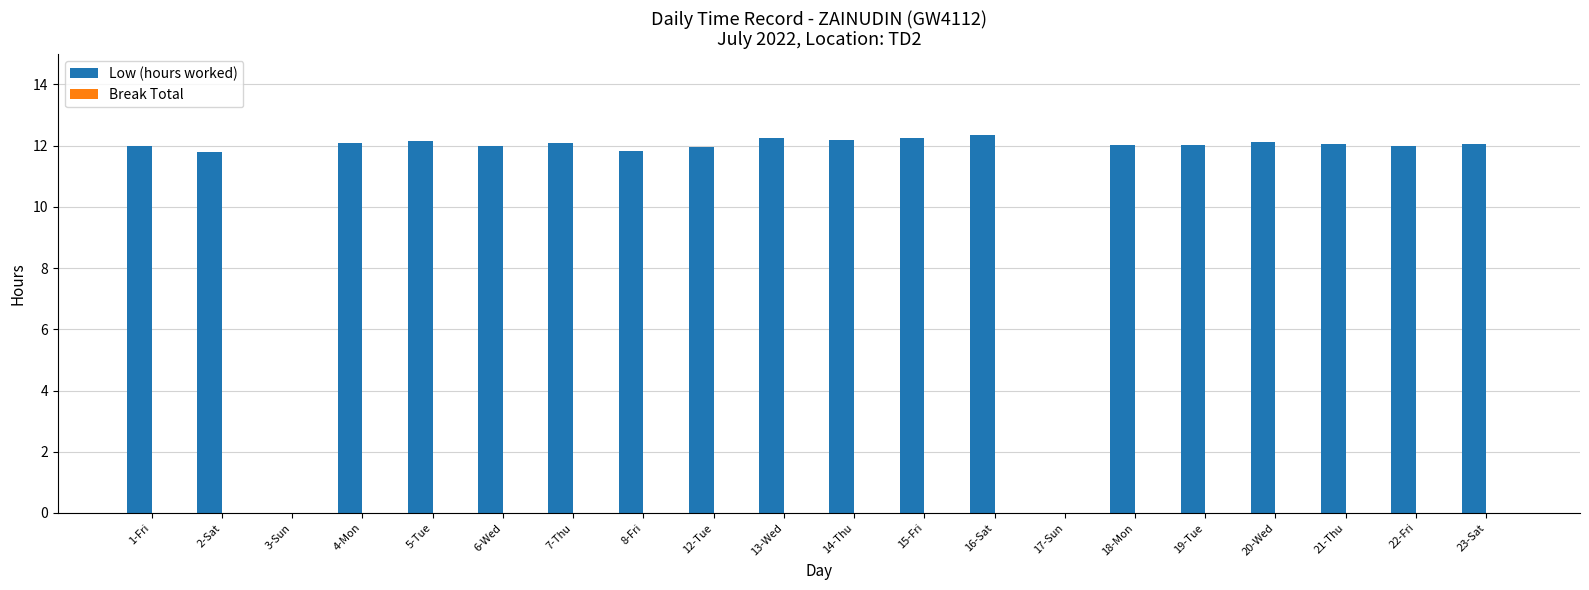

What is the ratio of the value at 22-Fri to the value at 15-Fri?

1.0